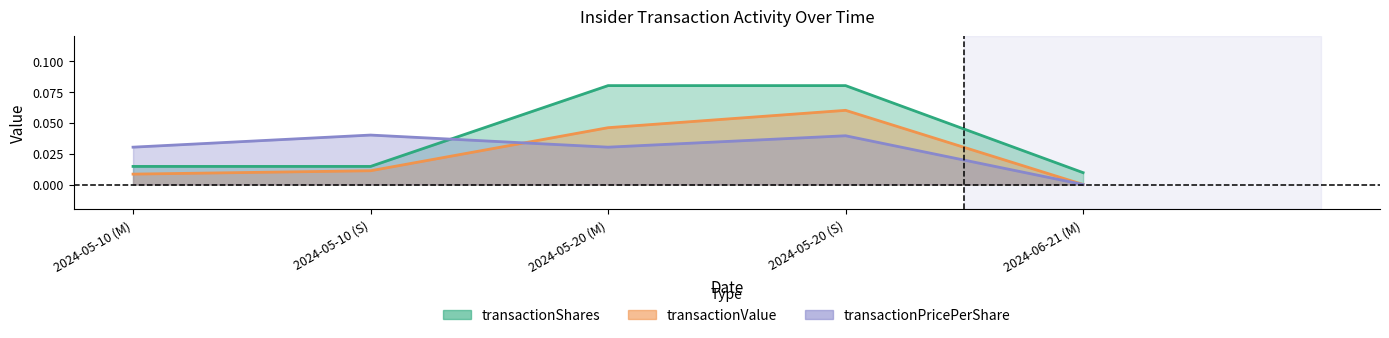

True or false: transactionShares and transactionValue intersect in this chart.

False